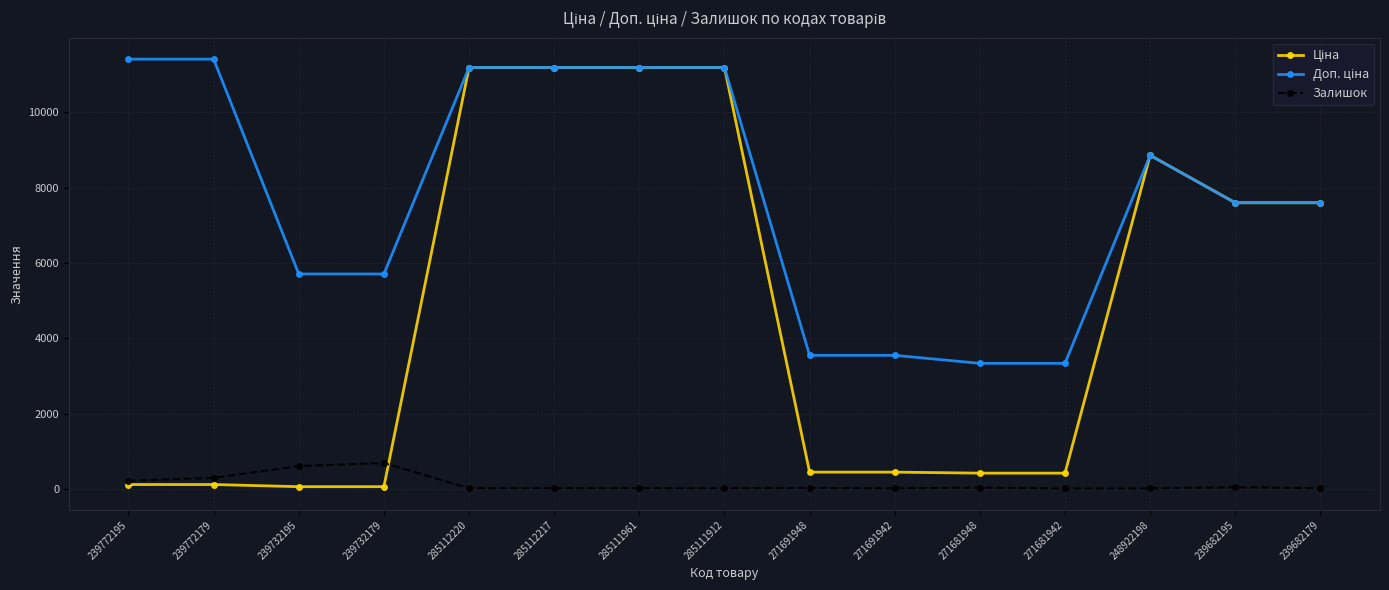

At which label is Залишок closest to 348?

239772179